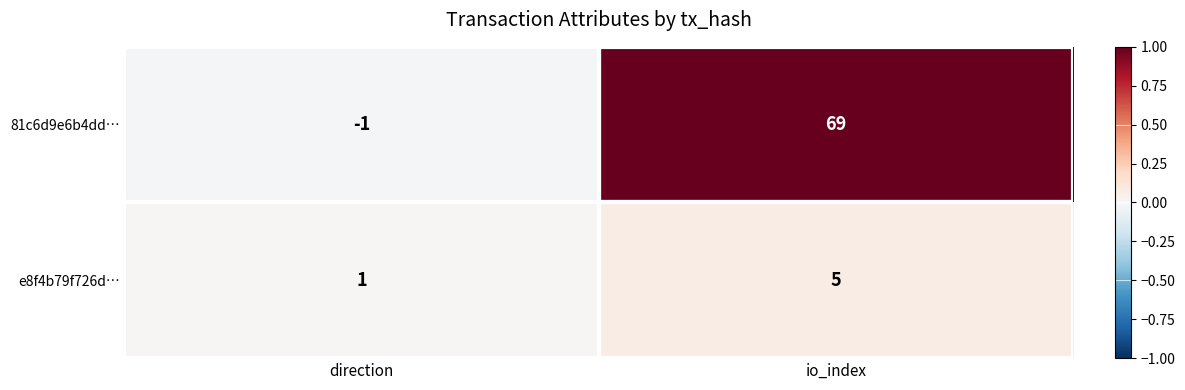

What is the average value of the 81c6d9e6b4dd… series?

34